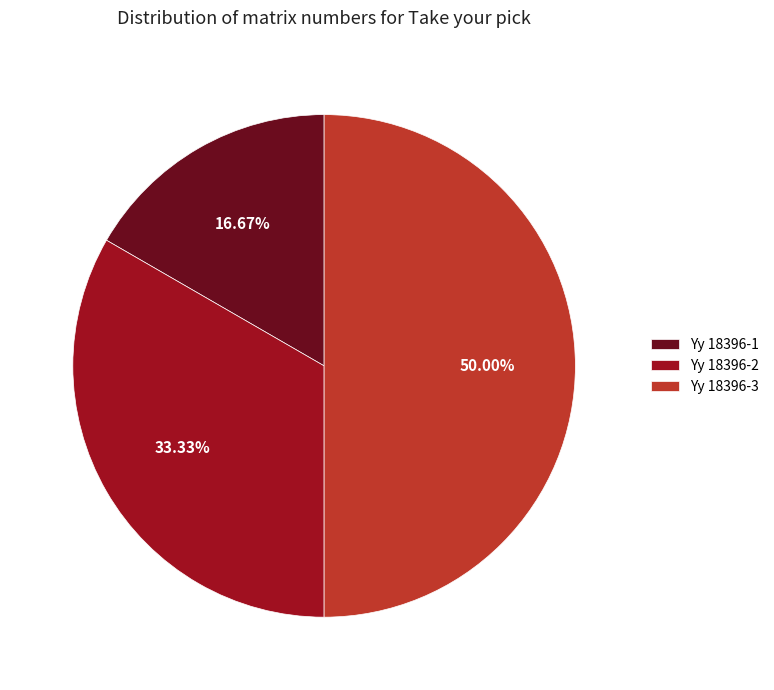

What is the ratio of the value at Yy 18396-3 to the value at Yy 18396-2?

1.5